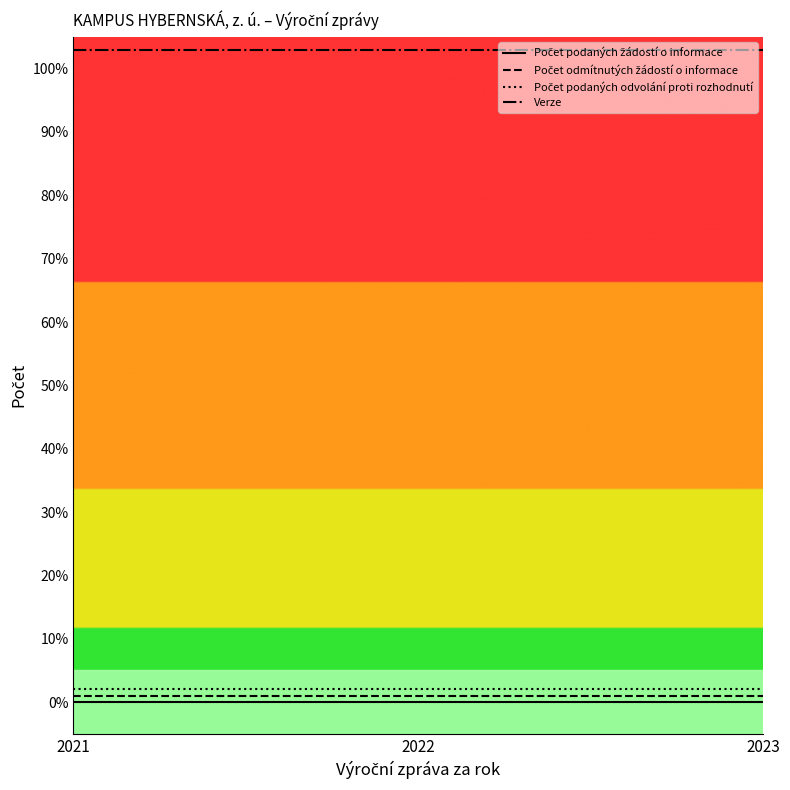

Reading right to left, what are all the values shown in this chart?

Počet podaných žádostí o informace: 2023=0.0	2022=0.0	2021=0.0
Počet odmítnutých žádostí o informace: 2023=0.0	2022=0.0	2021=0.0
Počet podaných odvolání proti rozhodnutí: 2023=0.0	2022=0.0	2021=0.0
Verze: 2023=1.0	2022=1.0	2021=1.0